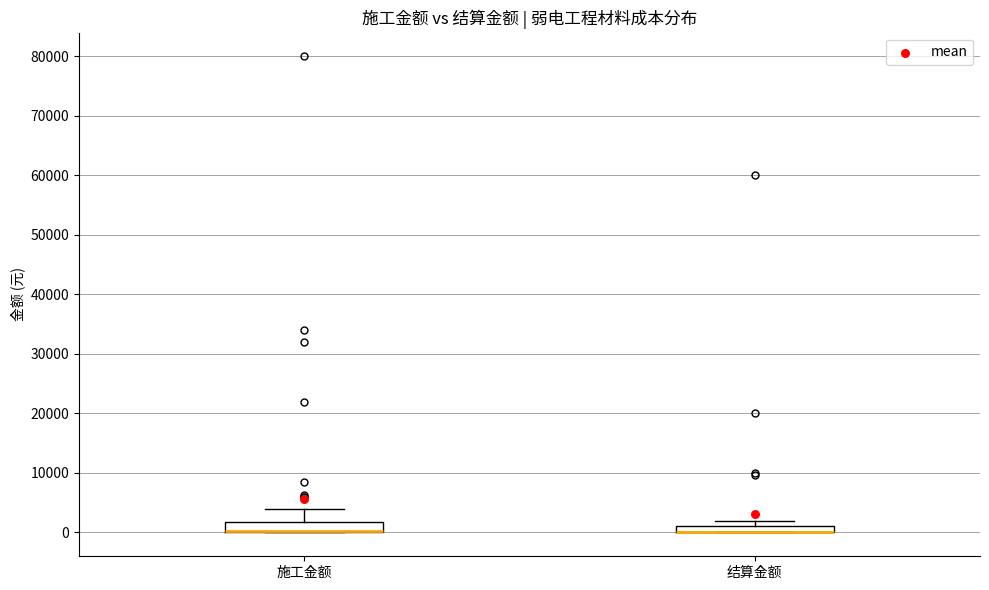

Where is the upper edge of the box for 施工金额 on the y-axis? The values are not printed on the chart, so give them approximately, as read against the axis.

2000